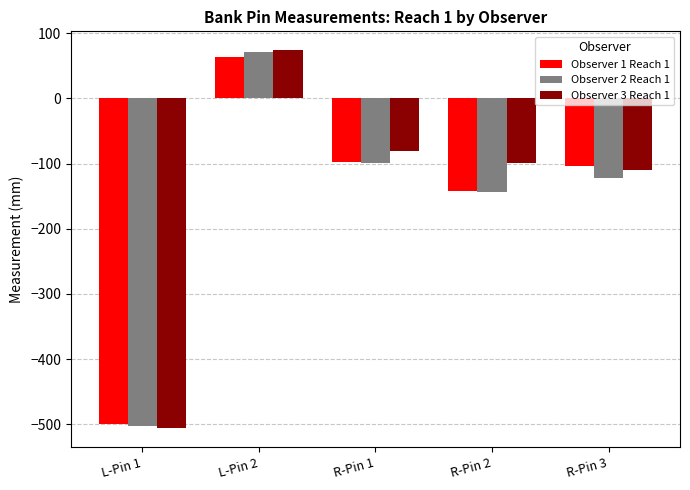

Read the Observer 1 Reach 1 value at R-Pin 3, to the nearest 50.

-100